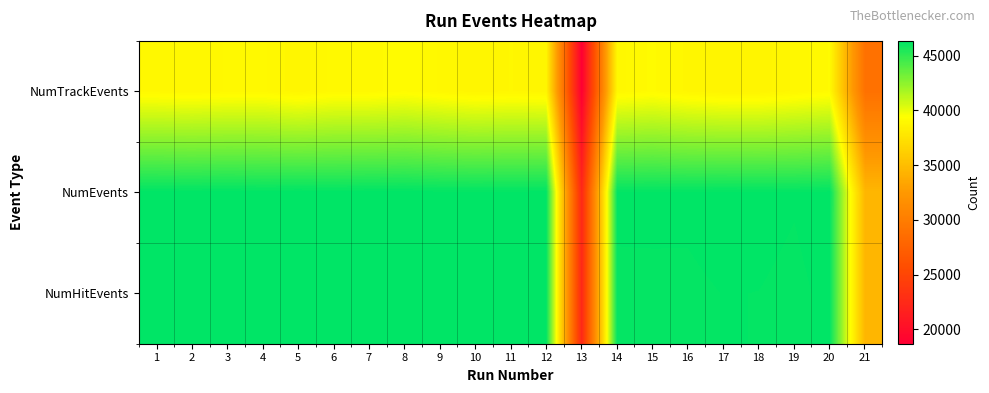

Which series has the largest range (max minus min)?

NumEvents